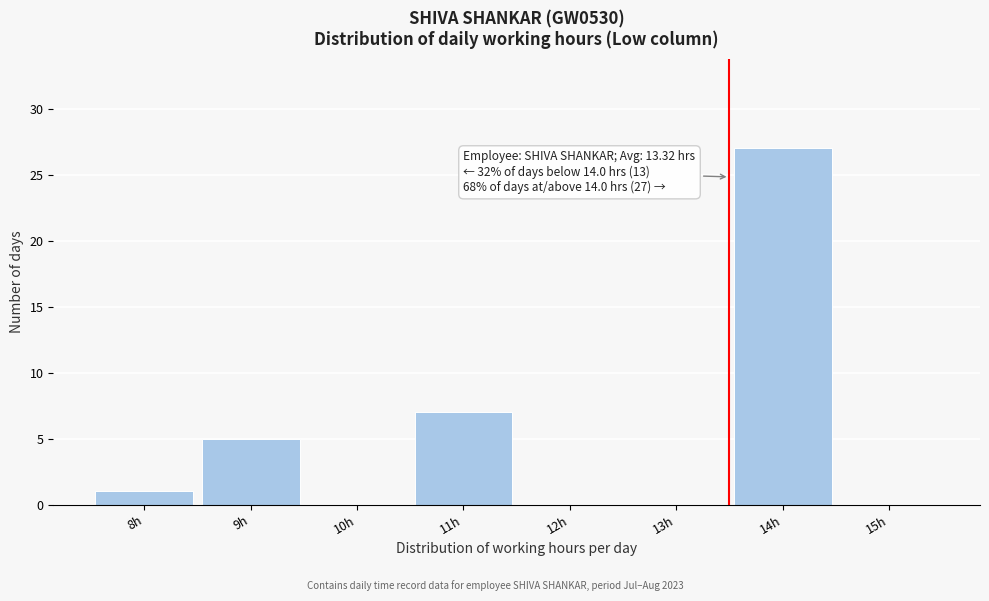

Reading left to right, what are all the values shown in this chart?

8h=1	9h=5	10h=0	11h=7	12h=0	13h=0	14h=27	15h=0